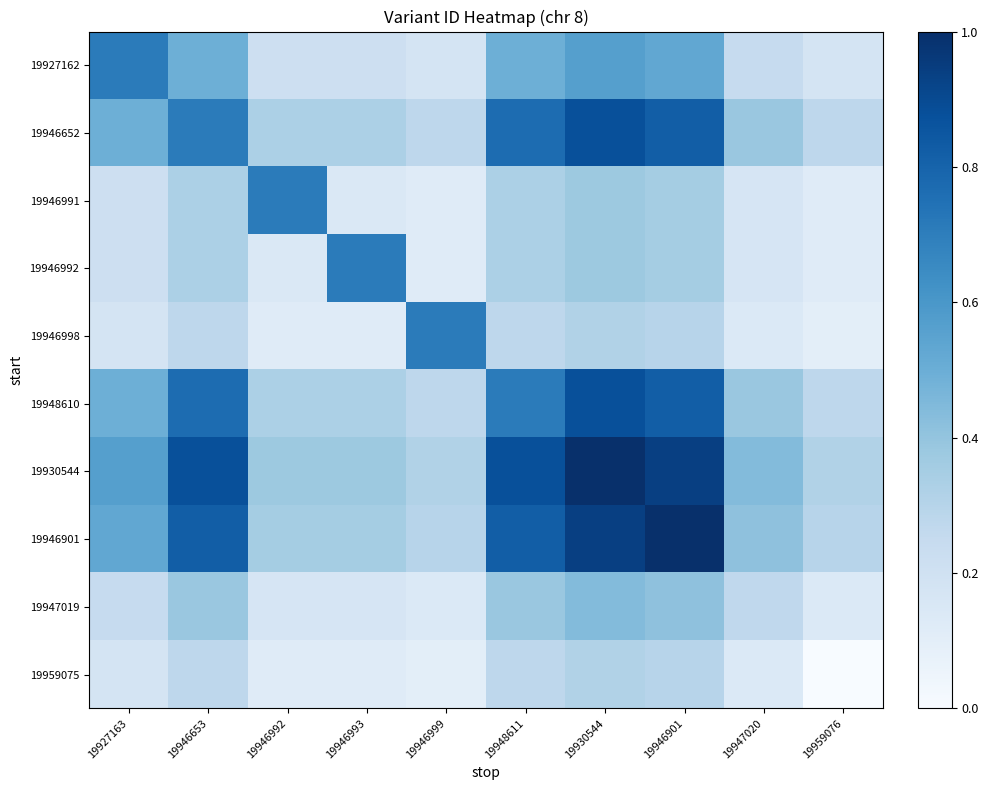

What is the maximum value shown in the chart?

1.0